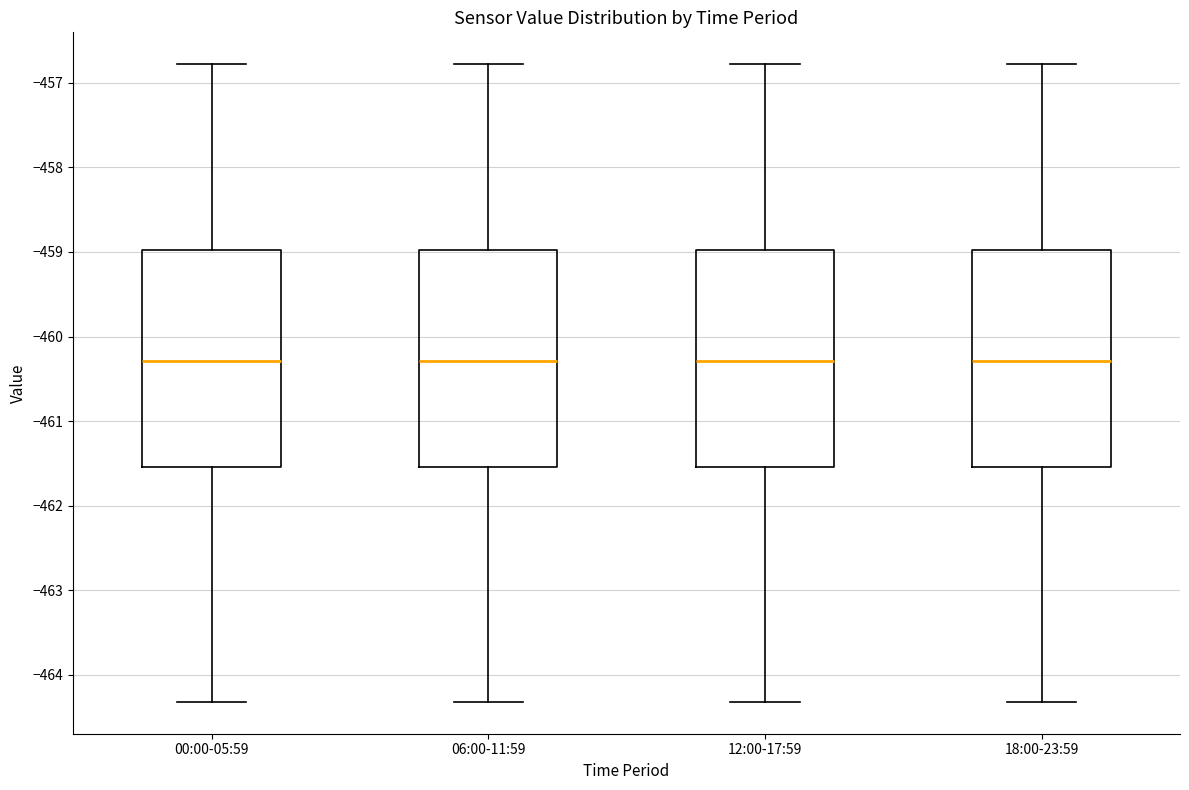

Reading left to right, transcribe this box plot: for each box, give where its median line is, the range the box spans, and where its two whiskers end, as read against the y-axis. The values are not printed on the chart, so give them approximately, as read against the axis.

00:00-05:59: median -460.3, box -461.5 to -459.0, whiskers -464.3 to -456.8
06:00-11:59: median -460.3, box -461.5 to -459.0, whiskers -464.3 to -456.8
12:00-17:59: median -460.3, box -461.5 to -459.0, whiskers -464.3 to -456.8
18:00-23:59: median -460.3, box -461.5 to -459.0, whiskers -464.3 to -456.8